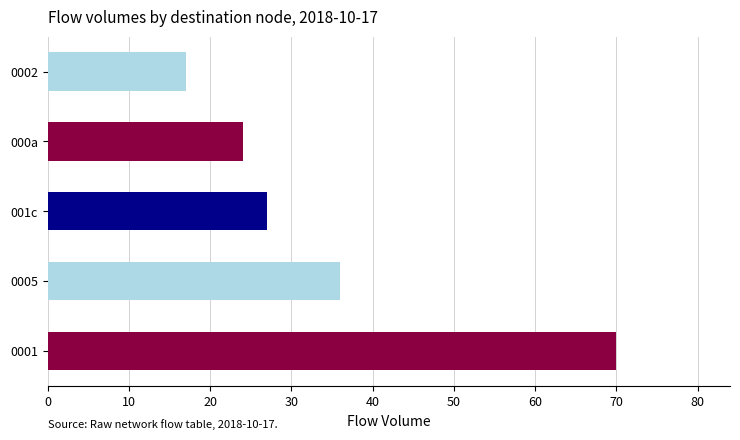

What is the sum of all values?

174